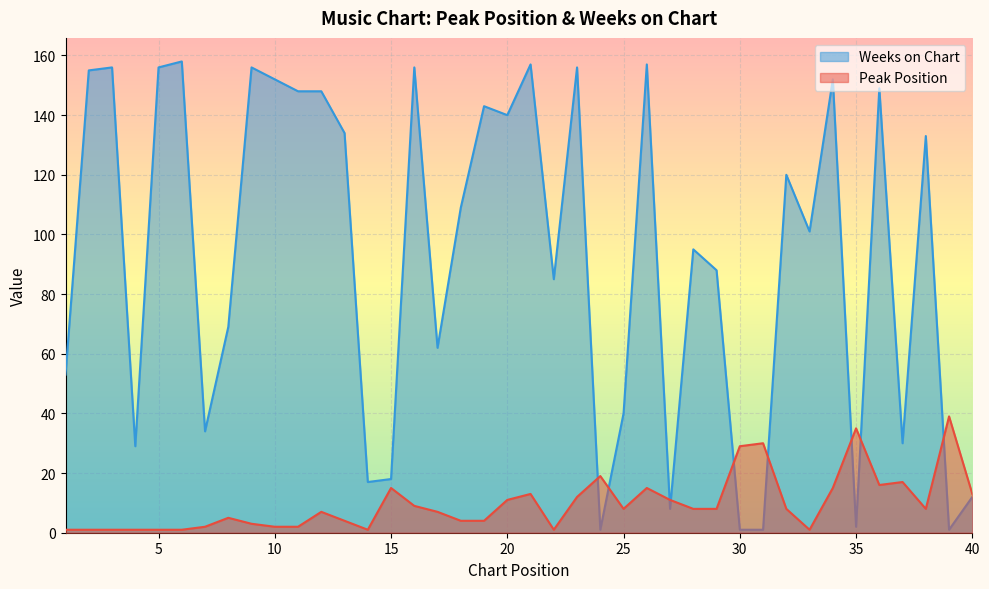

What is the sum of the Peak Position values at 39 and 37?

56